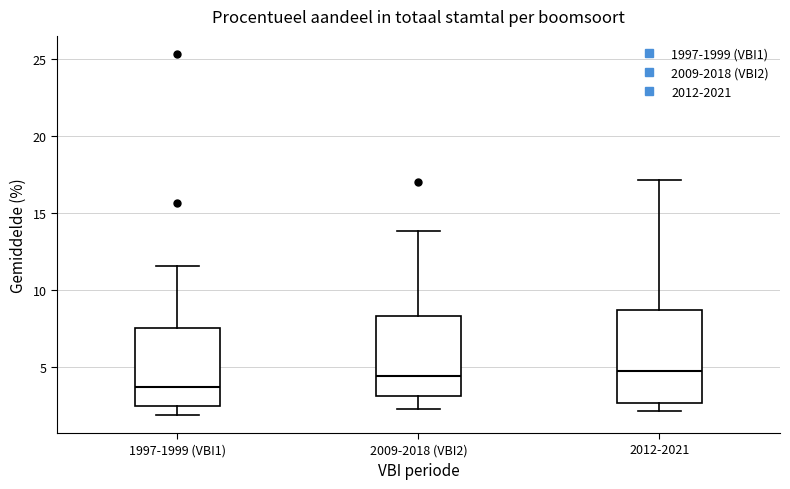

Reading left to right, transcribe this box plot: for each box, give where its median line is, the range the box spans, and where its two whiskers end, as read against the y-axis. The values are not printed on the chart, so give them approximately, as read against the axis.

1997-1999 (VBI1): median 3.5, box 2.5 to 7.5, whiskers 2.0 to 11.5
2009-2018 (VBI2): median 4.5, box 3.0 to 8.5, whiskers 2.5 to 14.0
2012-2021: median 4.5, box 2.5 to 8.5, whiskers 2.0 to 17.0